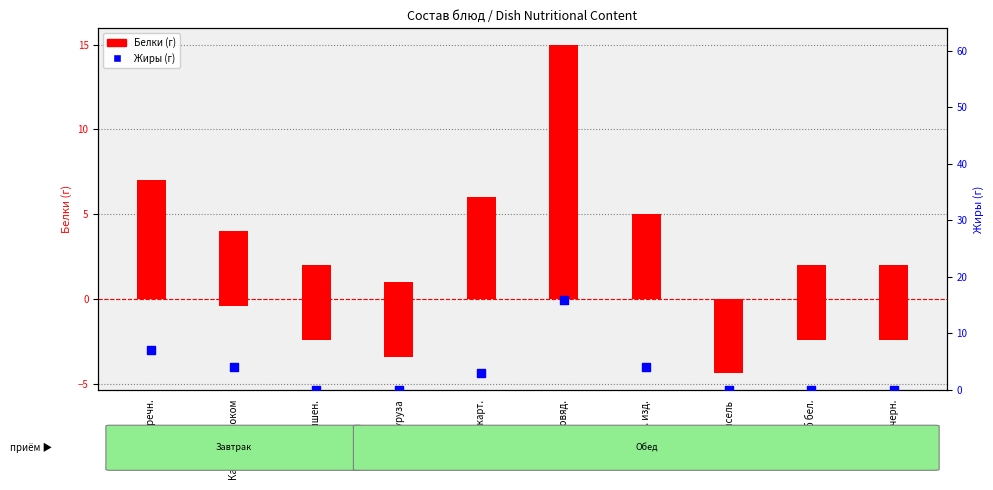

Which series reaches the minimum Y coordinate?

Белки